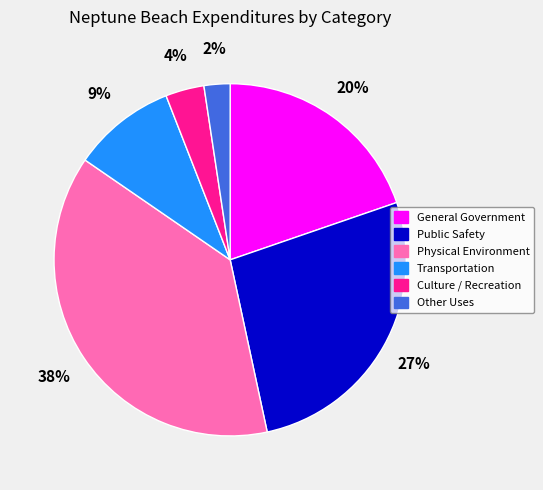

What percentage is the General Government slice, to the nearest percent?

20%